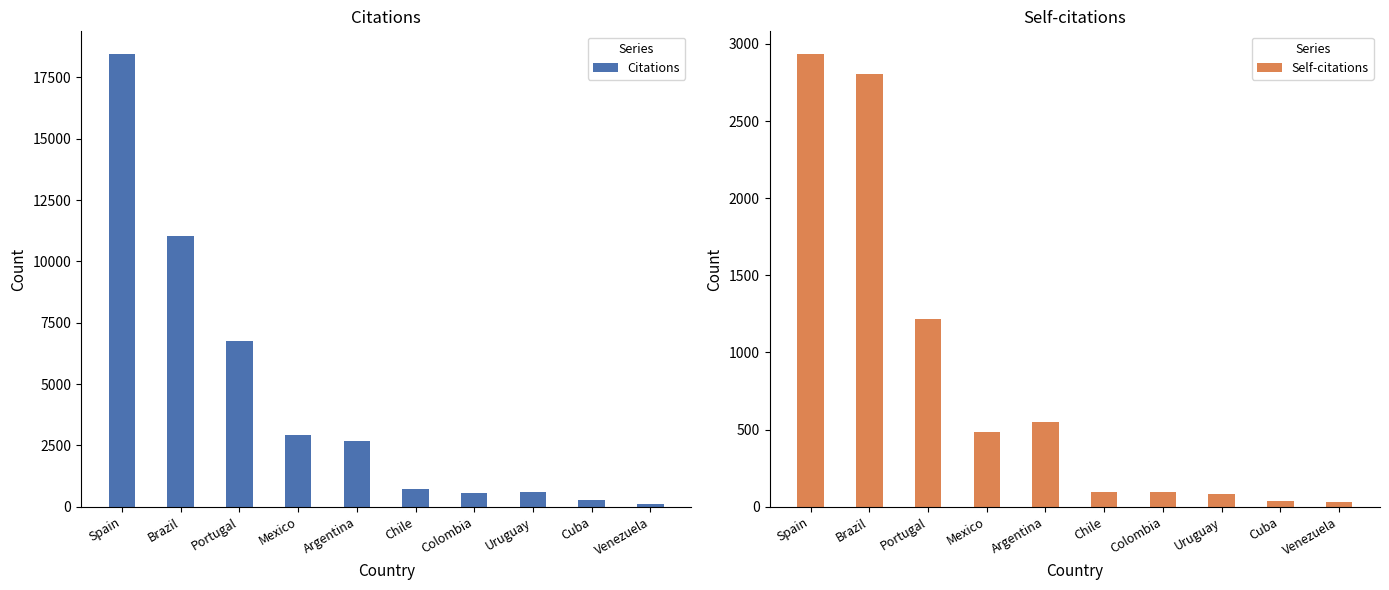

What is the label of the 8th bar from the left?

Uruguay